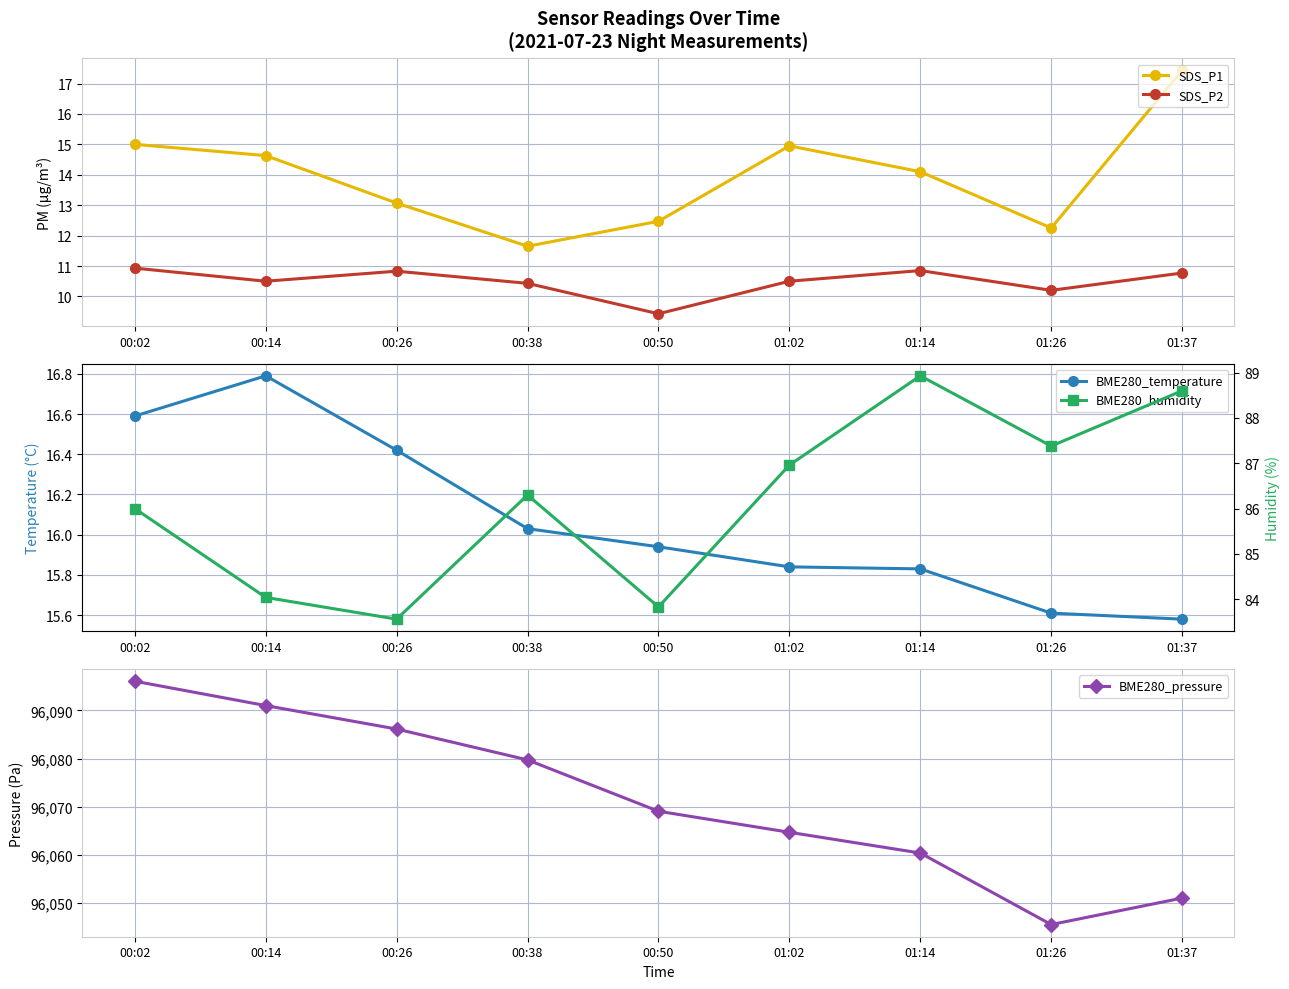

Rank the series by their maximum value, from lowest to highest.

SDS_P2, BME280_temperature, SDS_P1, BME280_humidity, BME280_pressure